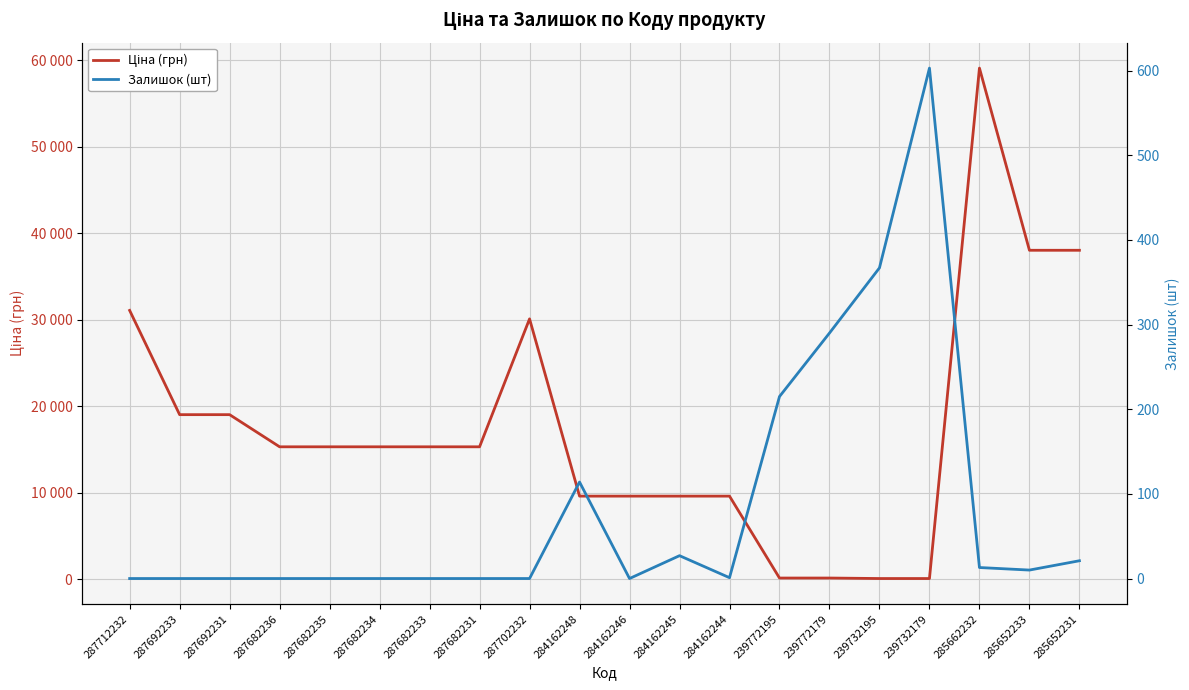

What position from the right is 285652231?

1